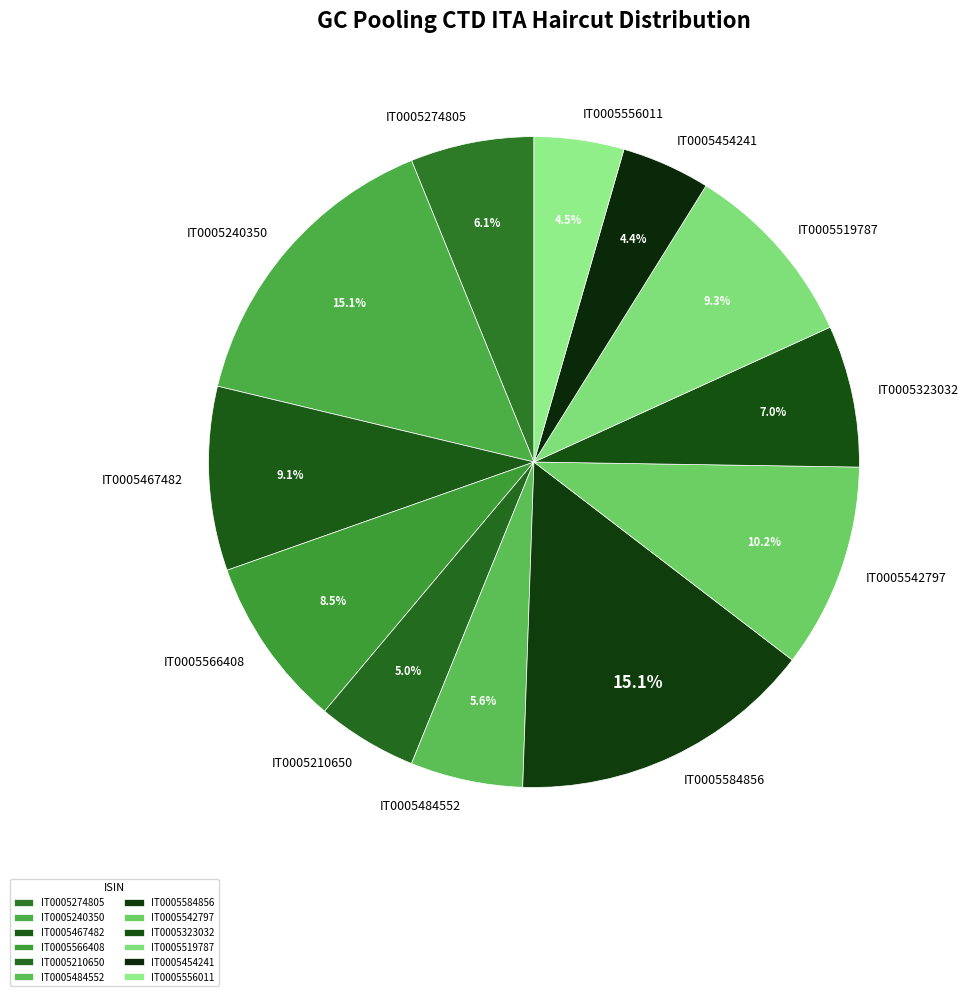

To the nearest percent, what is the difference between the largest and smallest slice percentages?

11%